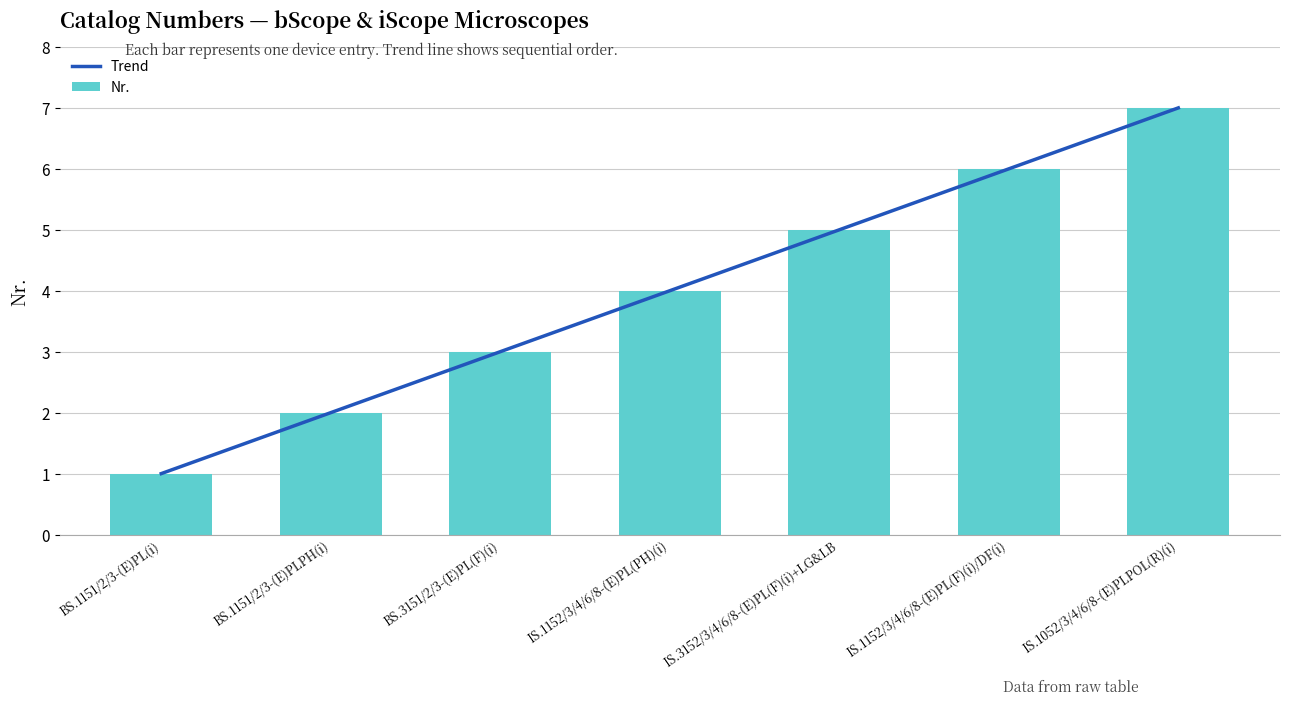

What is the value of the 7th bar from the left?

7